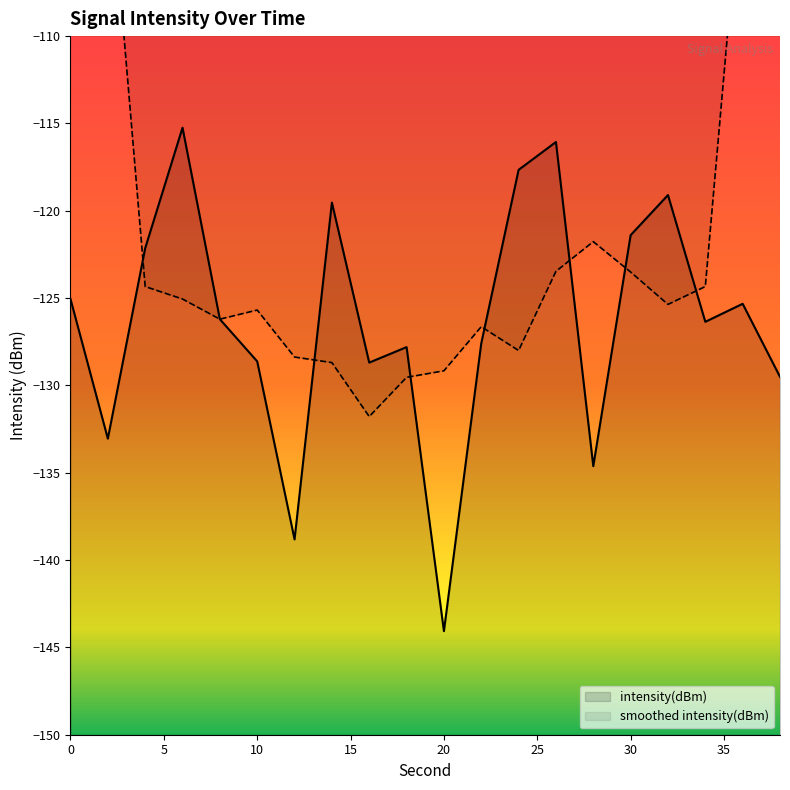

The value of intensity(dBm) at 20 is -144.1. True or false?

True